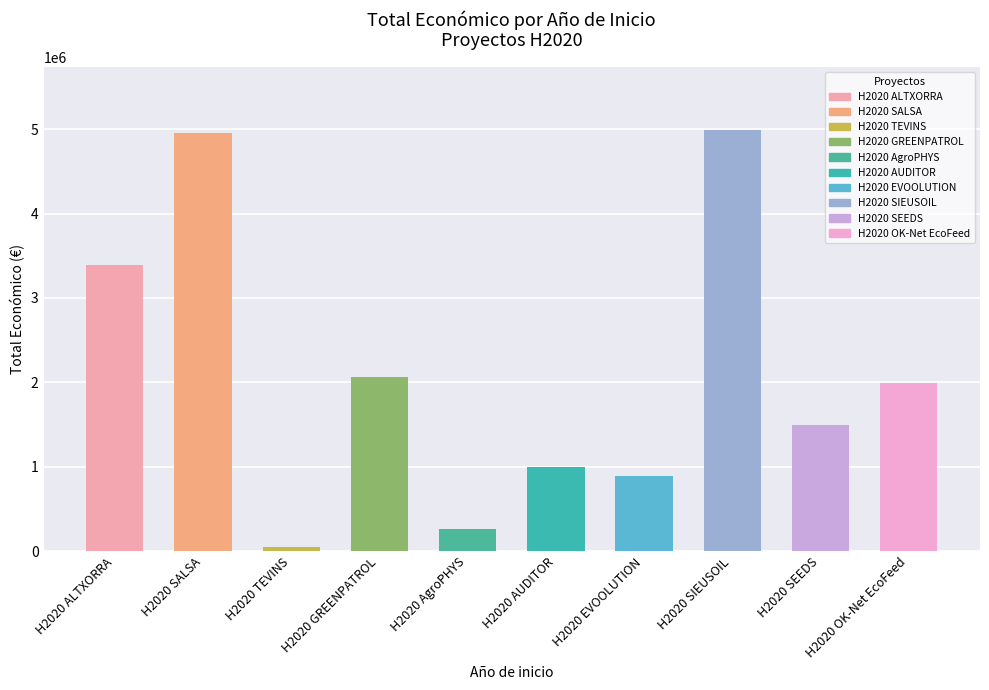

What is the difference between the second highest and minimum values?

4908172